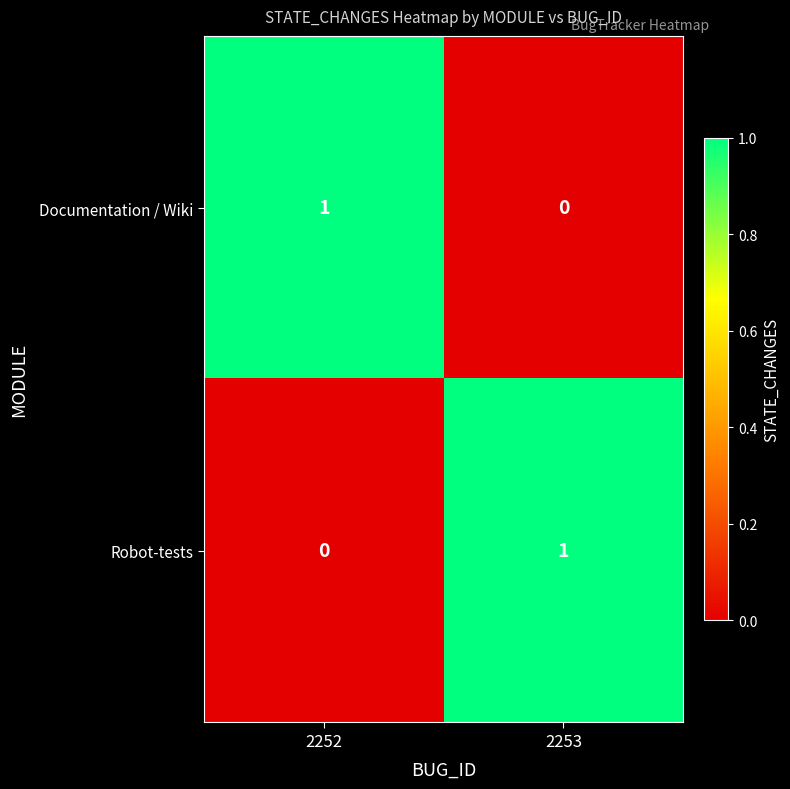

True or false: Documentation / Wiki has a value of 0 at 2253.

True